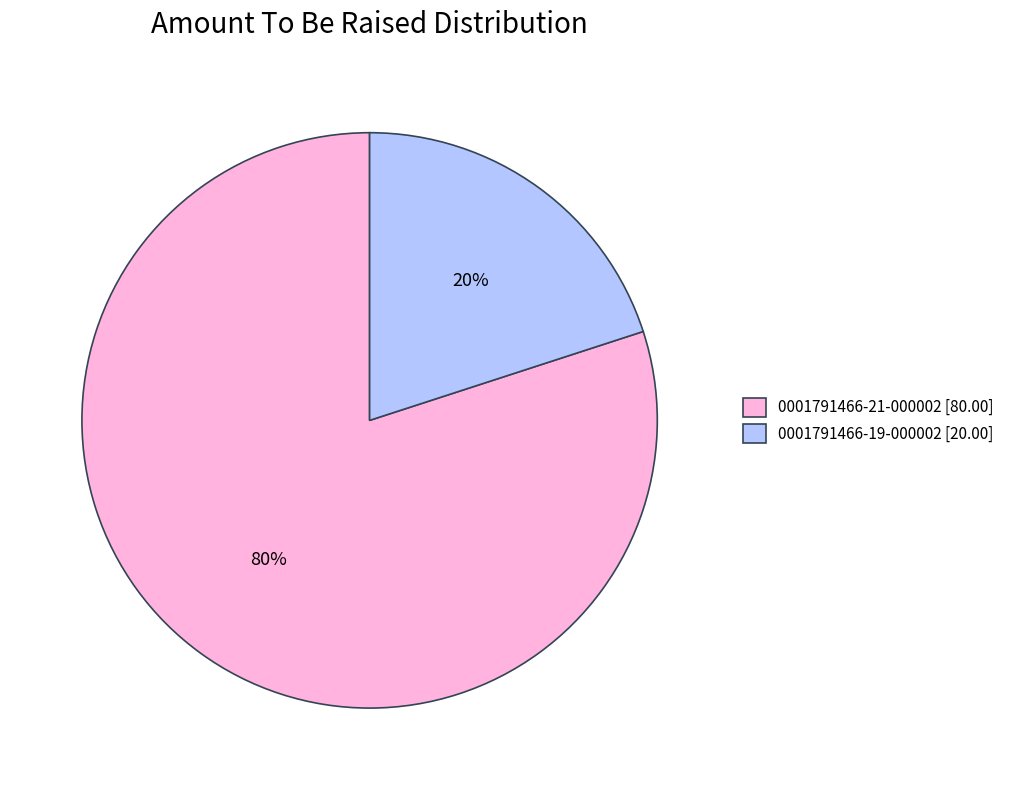

To the nearest percent, what portion does 0001791466-21-000002 represent?

80%